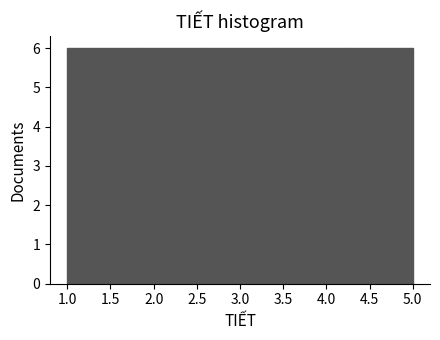

Reading left to right, transcribe this chart: for each bar, give the range it covers on the x-axis and its height. The values are not printed on the chart, so give them approximately, as read against the axis.

1.0 to 1.8: 6
1.8 to 2.6: 6
2.6 to 3.4: 6
3.4 to 4.2: 6
4.2 to 5.0: 6